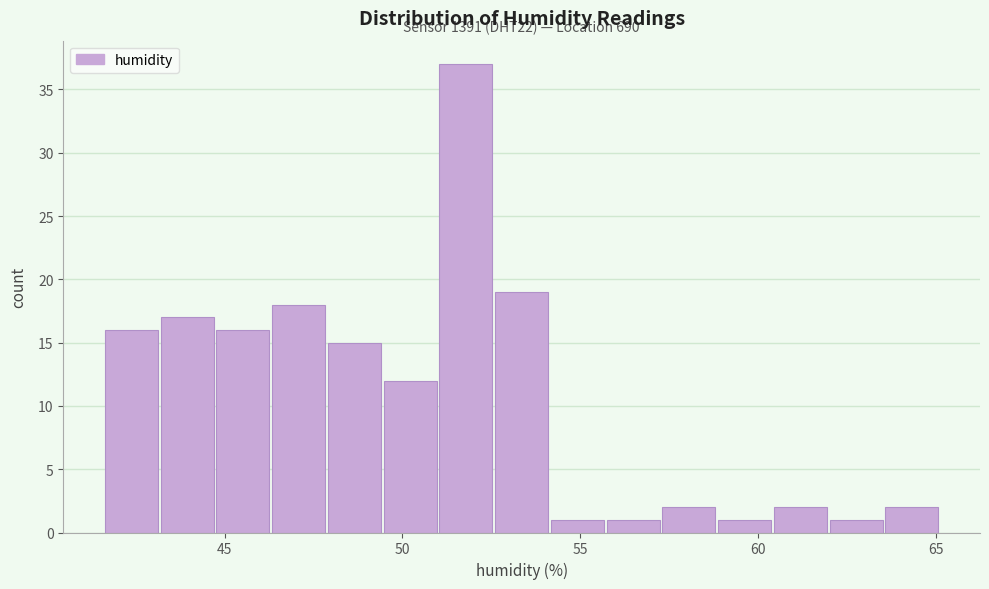

Around what value on the x-axis is the tallest bar? Give the approximate position of its centre, as read against the axis.

52.0